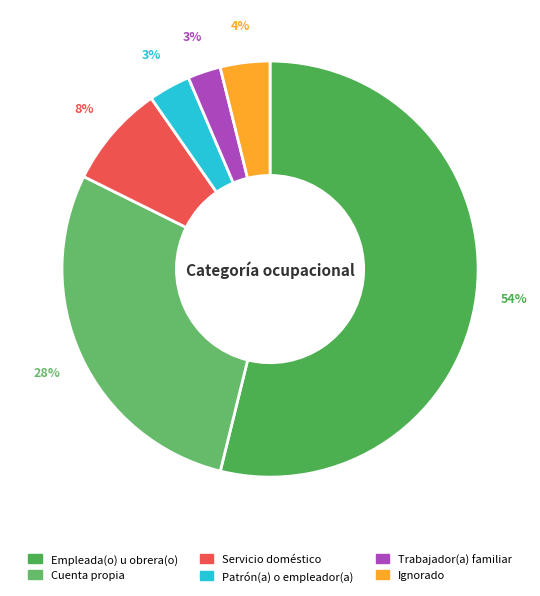

How many segments does this pie chart have?

6